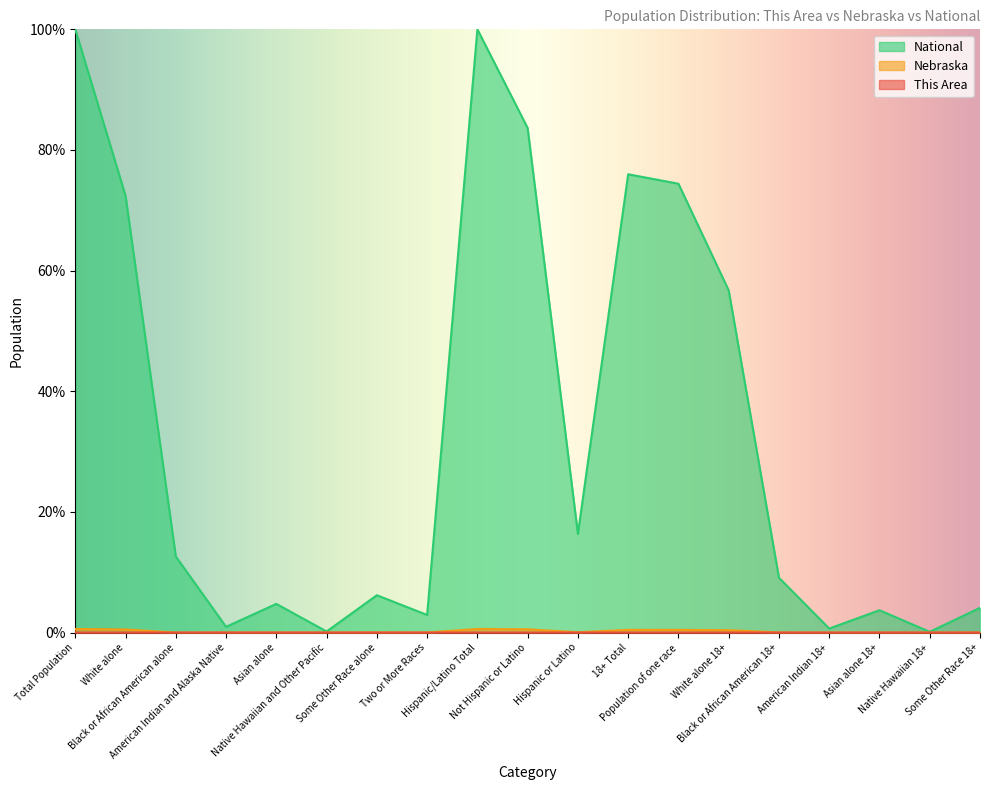

Where is National nearest to the value 50?

White alone 18+